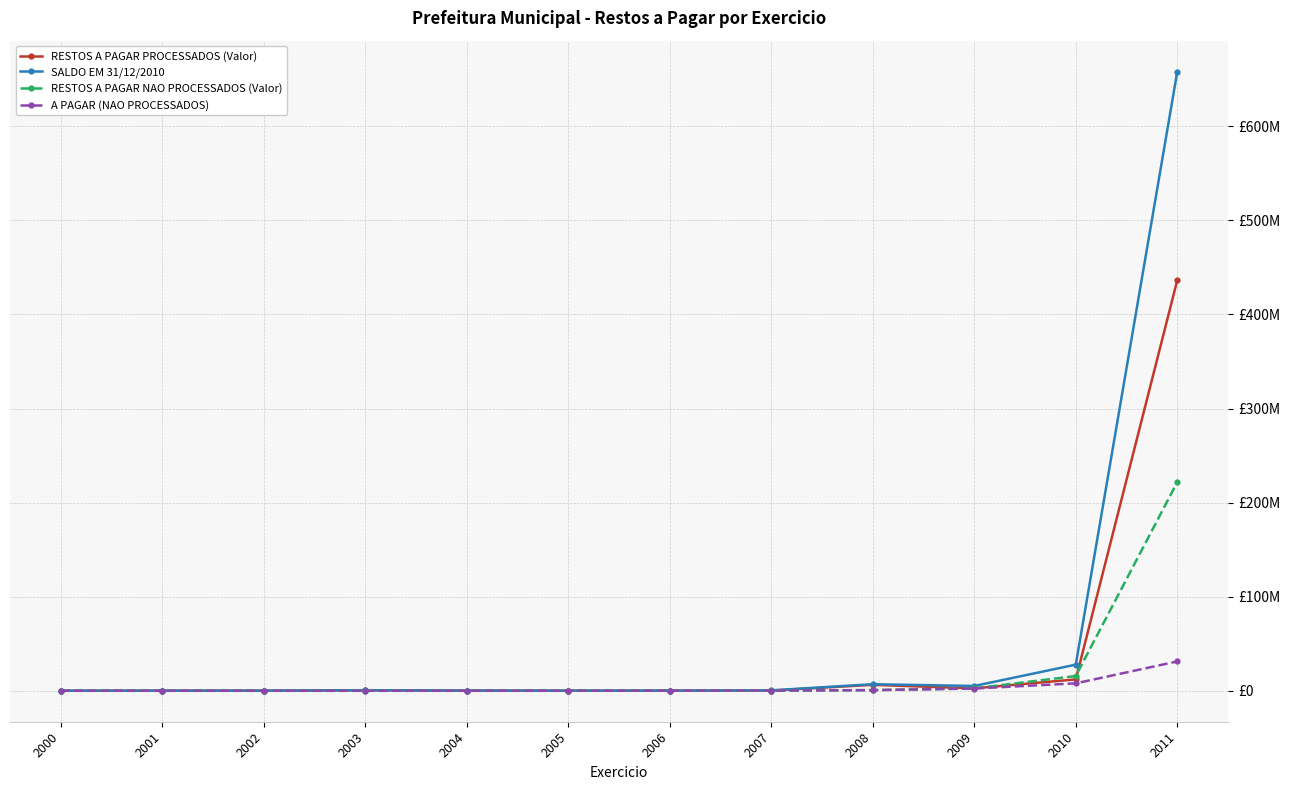

Which series has the widest spread of values?

SALDO EM 31/12/2010